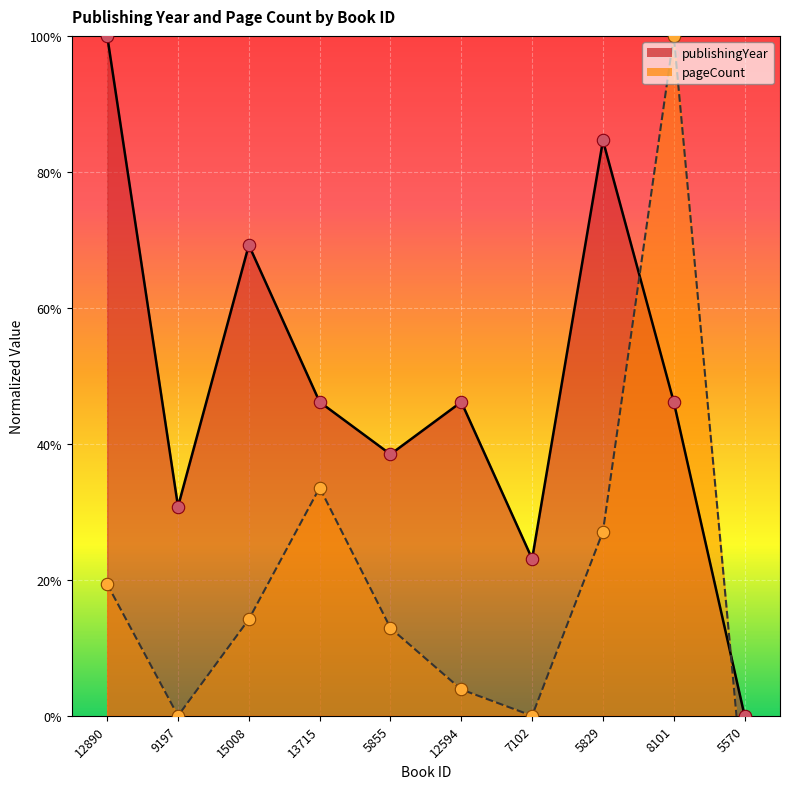

Which series has the largest total across all categories?

publishingYear